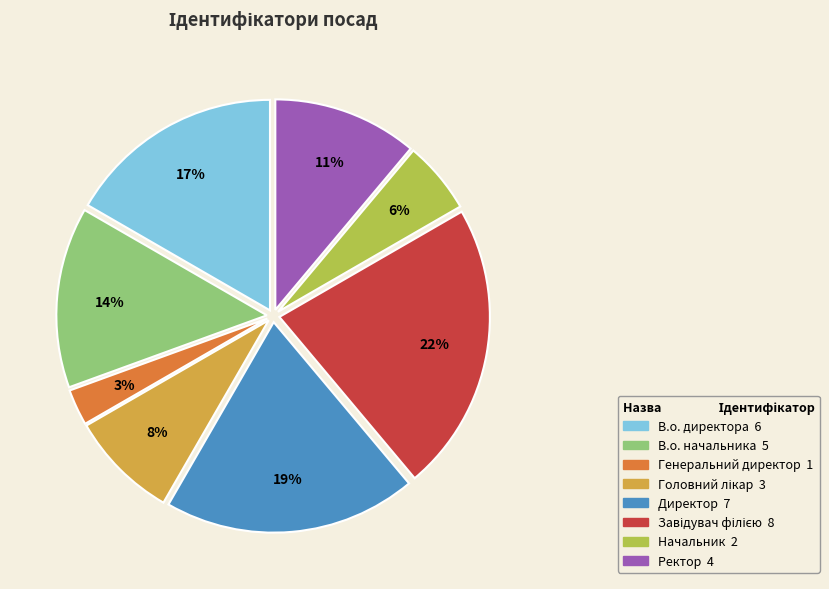

To the nearest percent, what is the average slice percentage?

12%